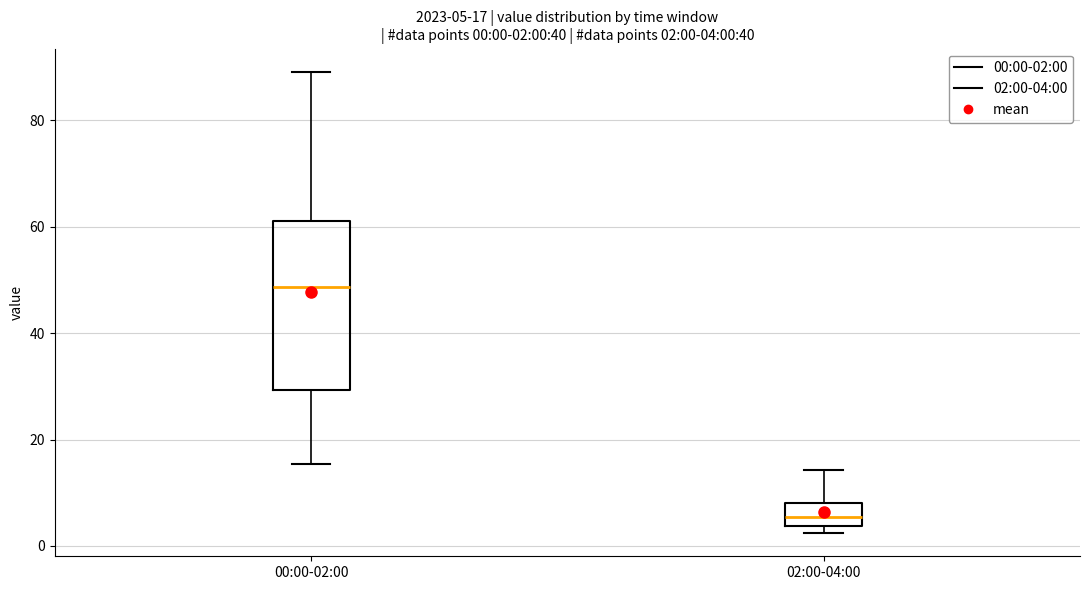

Comparing the boxes themselves (not the whiskers), which one is the tallest?

00:00-02:00